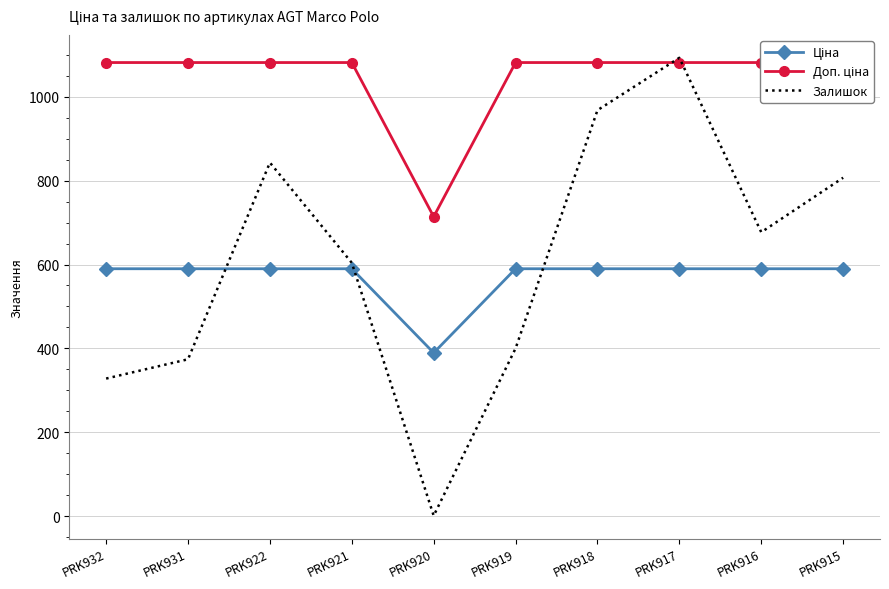

Does the chart have visible grid lines?

Yes